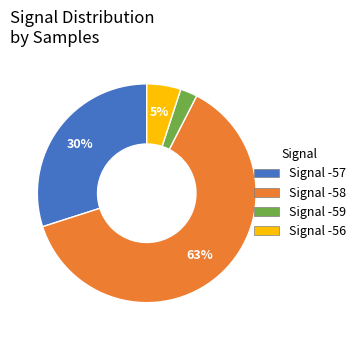

To the nearest percent, what is the average slice percentage?

25%